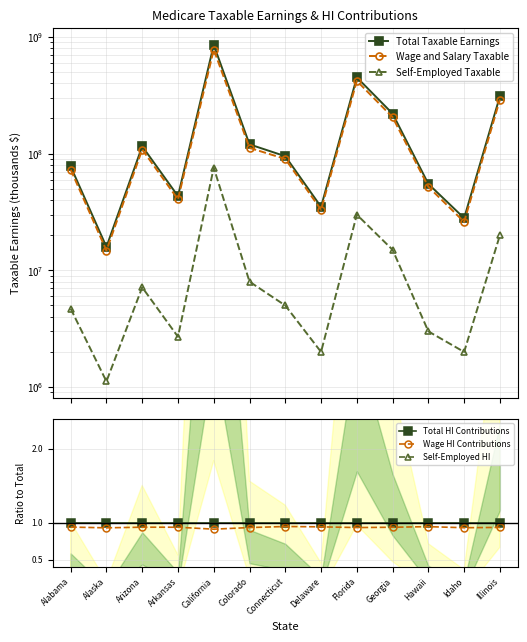

What is the total value across all series at California?

1708814484.0